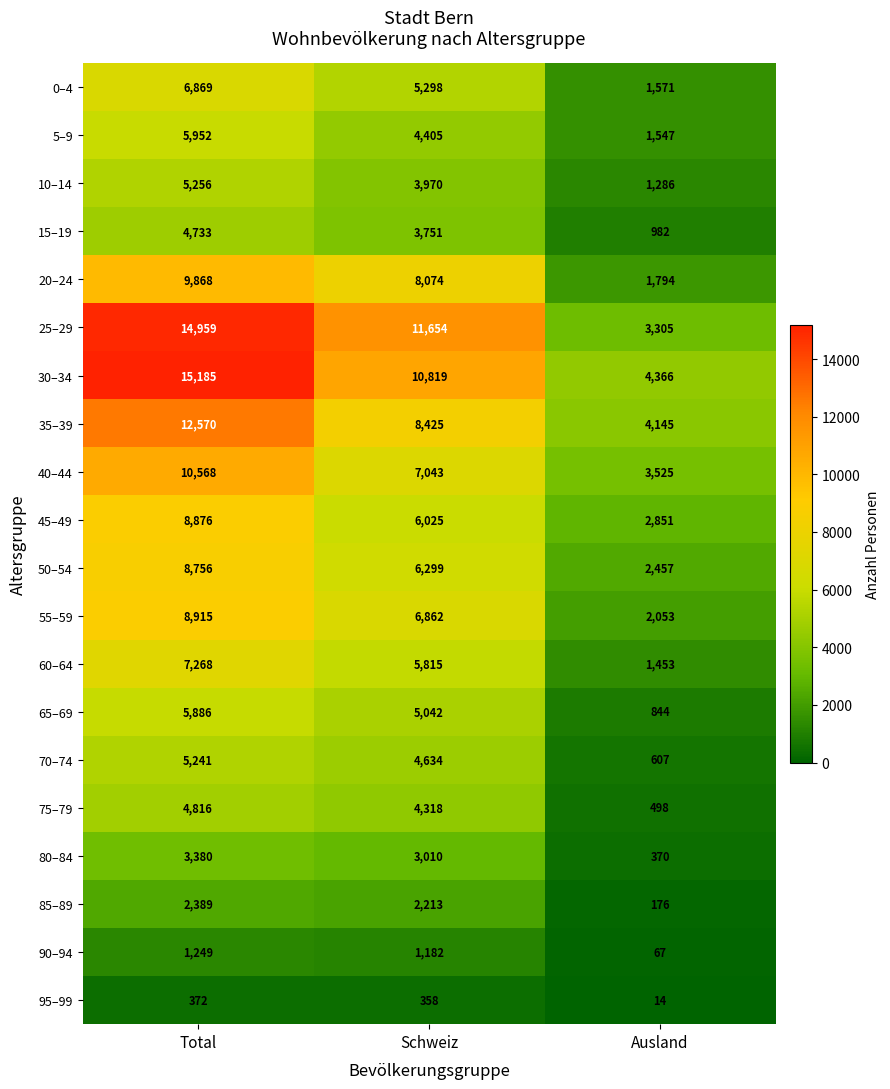

At how many categories does at least one series exceed 2448?

3